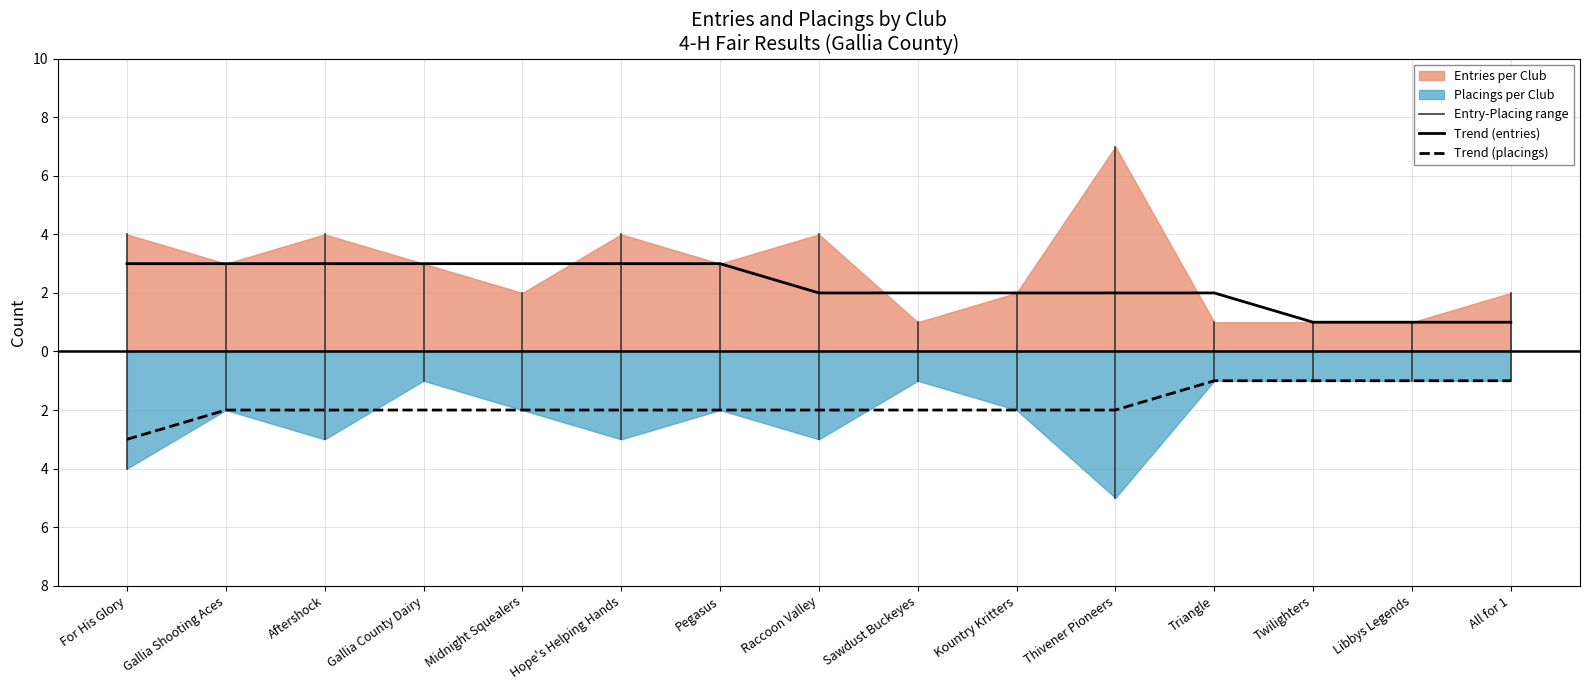

Does the chart have visible grid lines?

Yes